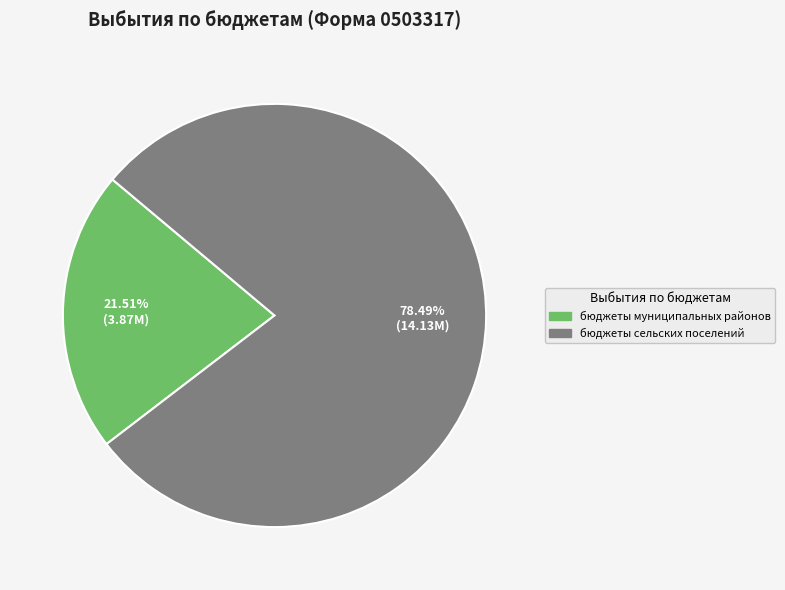

Is there any slice that represents more than half of the pie?

Yes